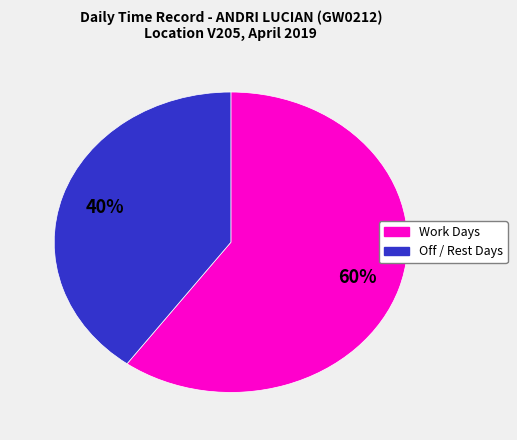

Is there a majority slice in this chart?

Yes